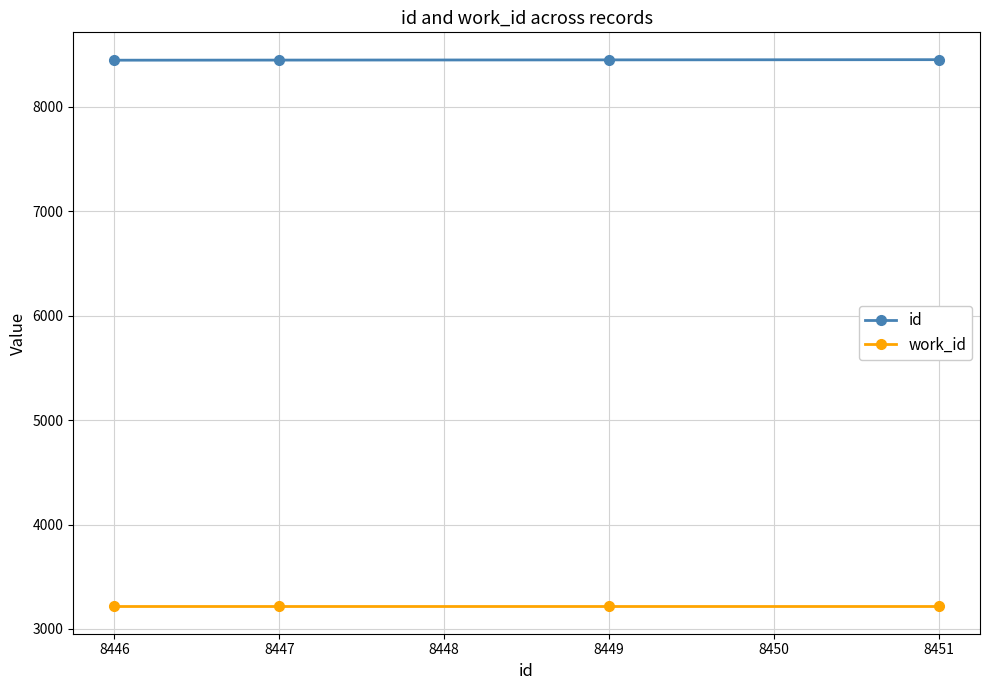

True or false: work_id has more than 1 points higher than both neighbors.

False